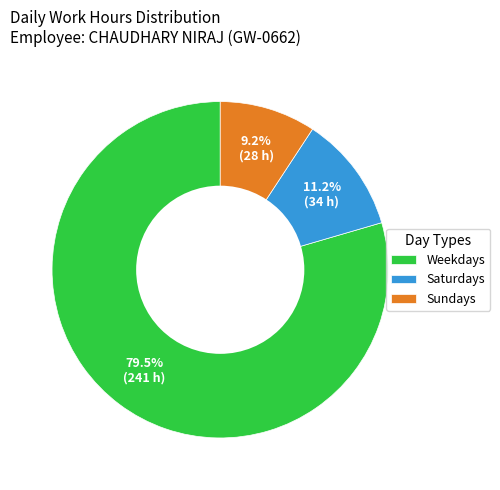

To the nearest percent, what is the difference between the largest and smallest slice percentages?

70%